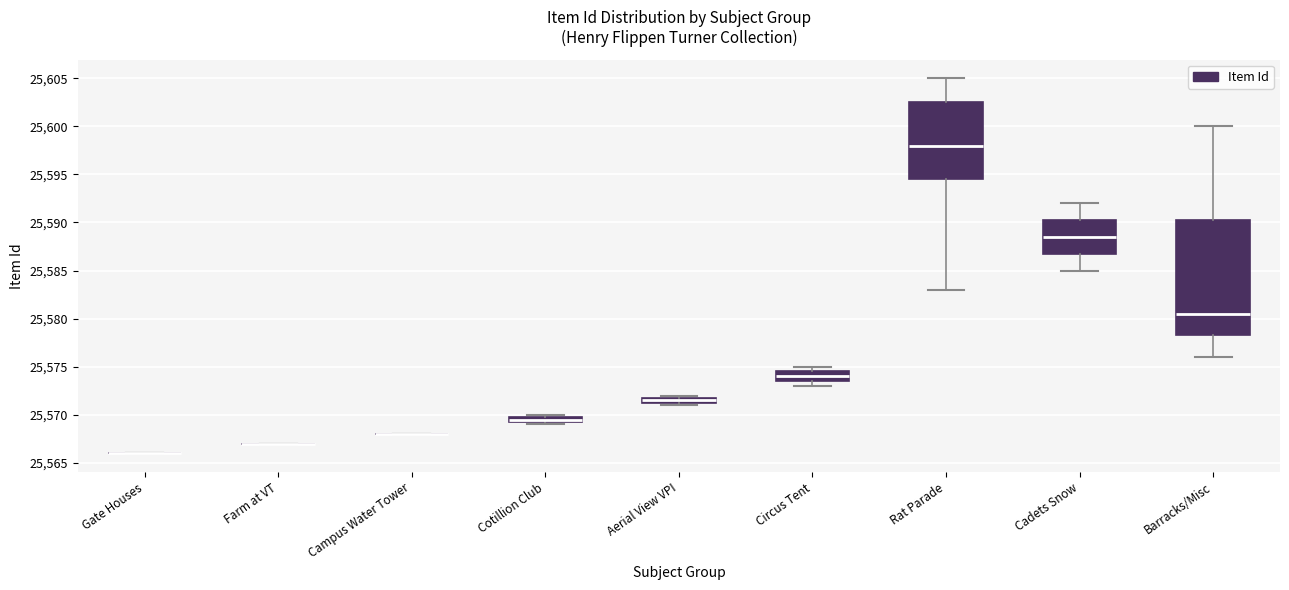

Comparing the boxes themselves (not the whiskers), which one is the tallest?

Barracks/Misc